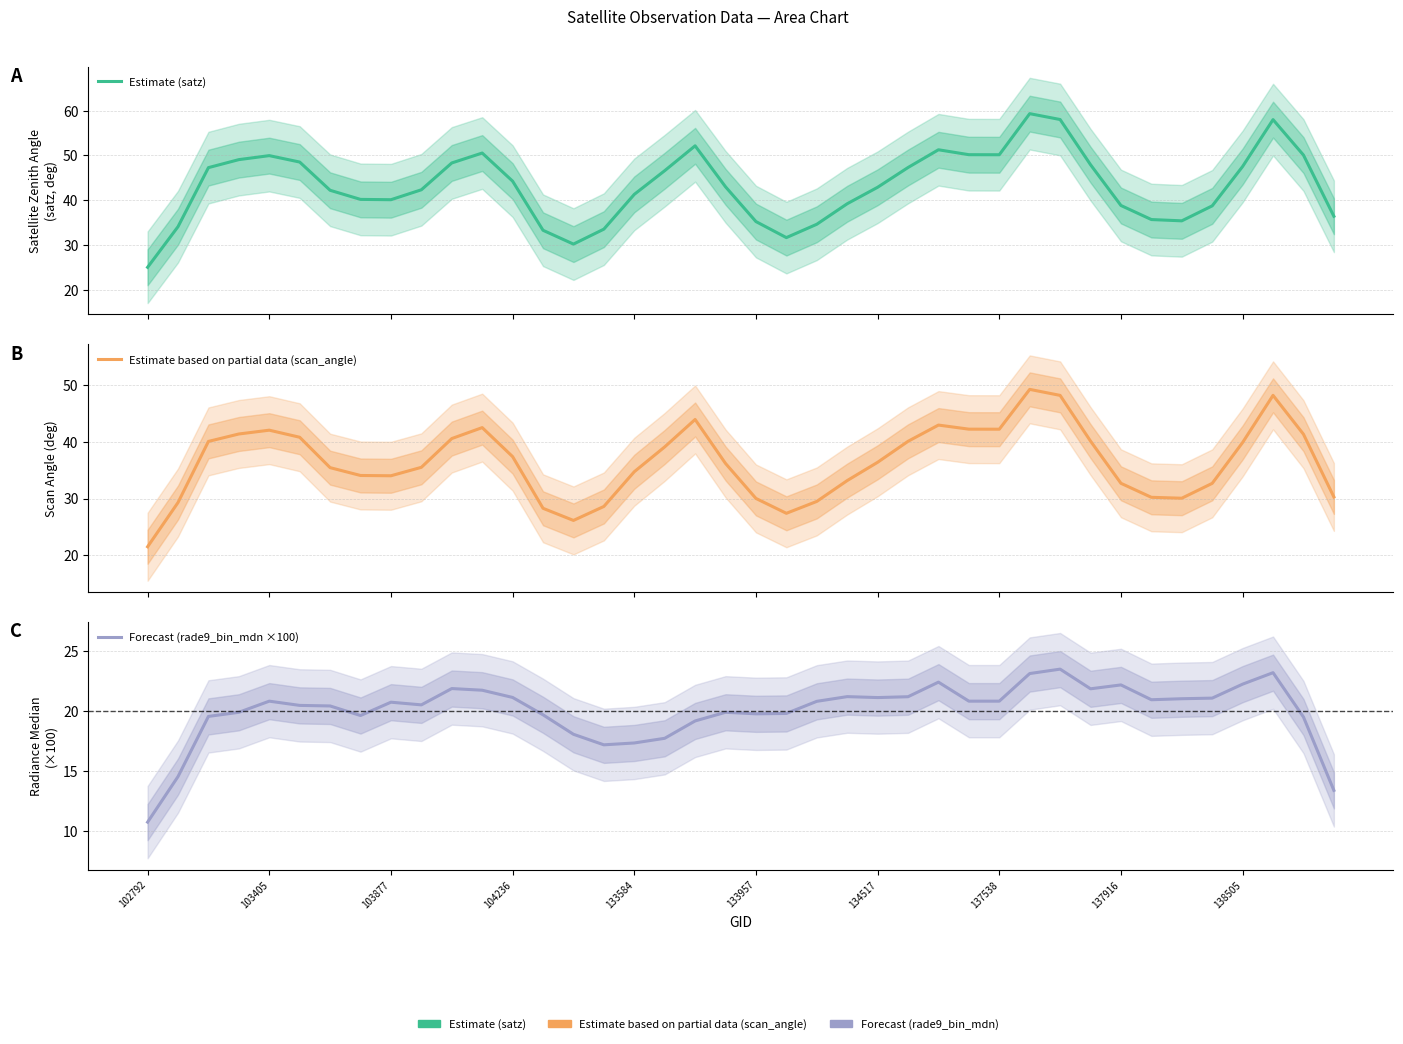

What is the difference between the maximum and minimum values in the Forecast (rade9_bin_mdn ×100) series?

12.7